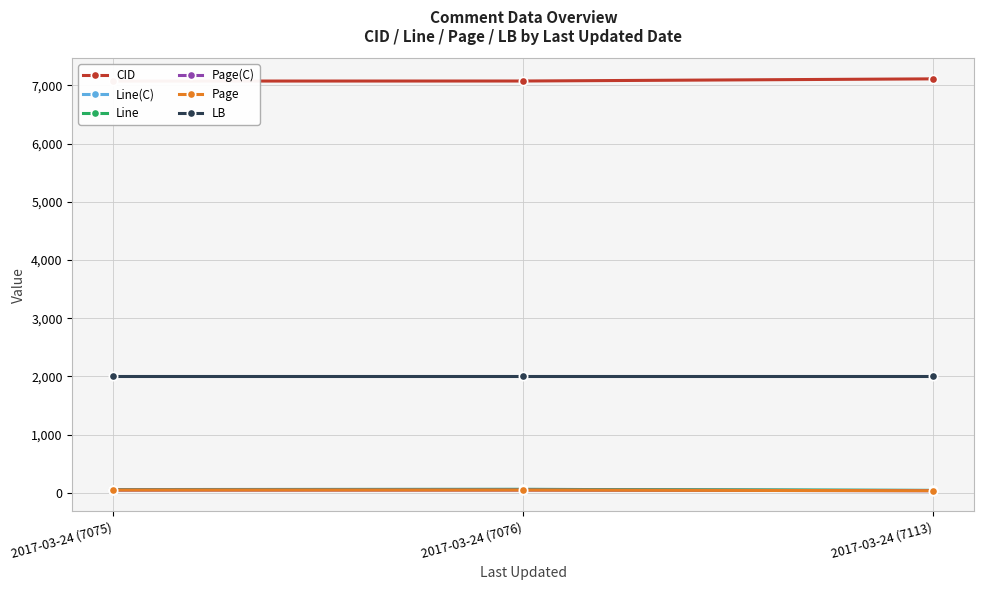

Count the number of data series in this chart.

6